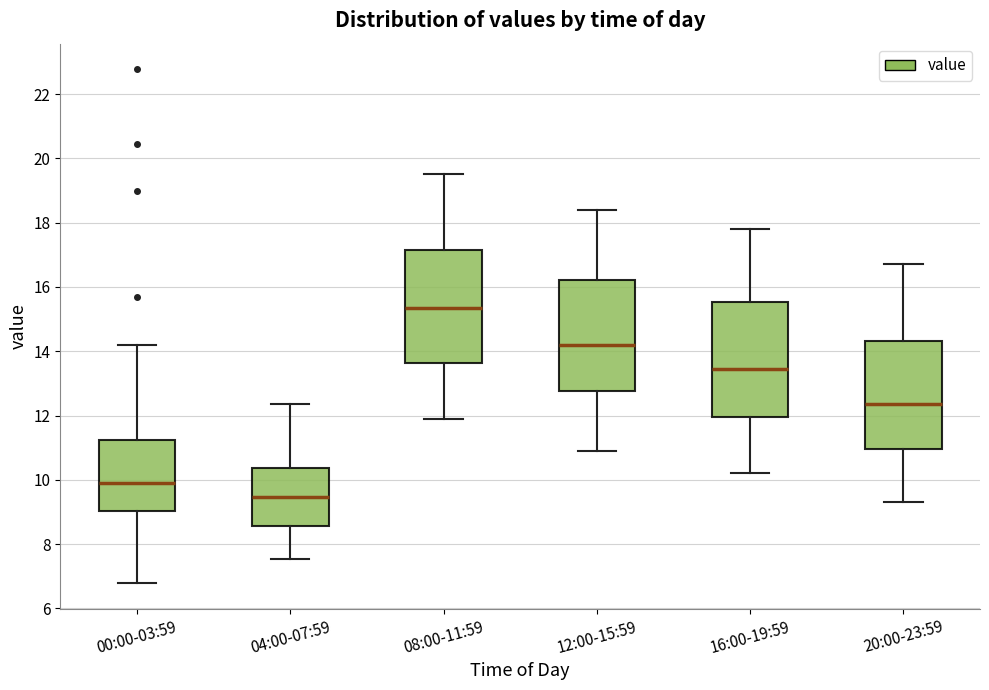

Reading left to right, transcribe this box plot: for each box, give where its median line is, the range the box spans, and where its two whiskers end, as read against the y-axis. The values are not printed on the chart, so give them approximately, as read against the axis.

00:00-03:59: median 10.0, box 9.0 to 11.2, whiskers 6.8 to 14.2
04:00-07:59: median 9.4, box 8.6 to 10.4, whiskers 7.6 to 12.4
08:00-11:59: median 15.4, box 13.6 to 17.2, whiskers 12.0 to 19.6
12:00-15:59: median 14.2, box 12.8 to 16.2, whiskers 11.0 to 18.4
16:00-19:59: median 13.4, box 12.0 to 15.6, whiskers 10.2 to 17.8
20:00-23:59: median 12.4, box 11.0 to 14.4, whiskers 9.4 to 16.8